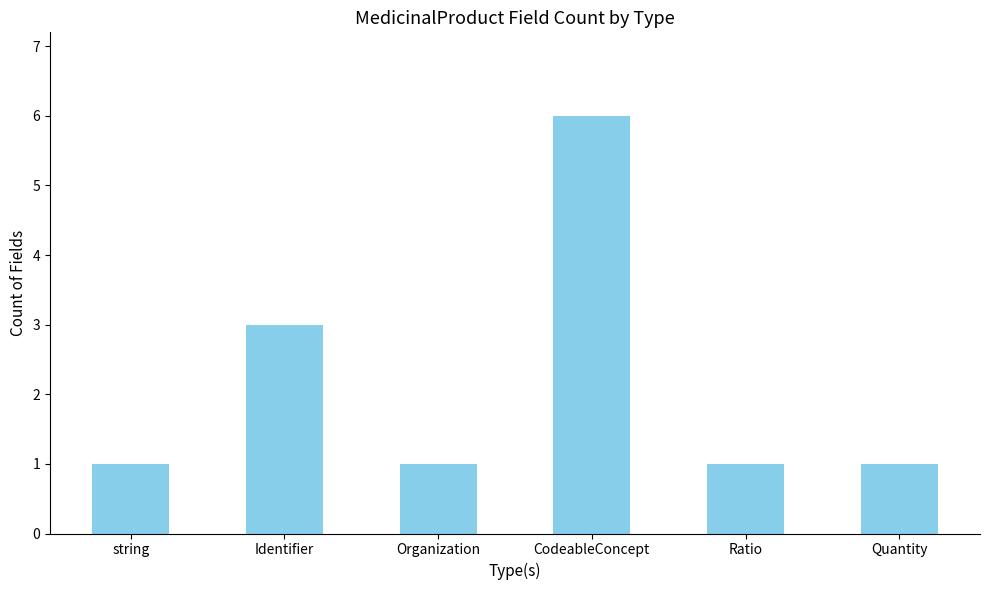

What is the sum of the values at Organization and Quantity?

2